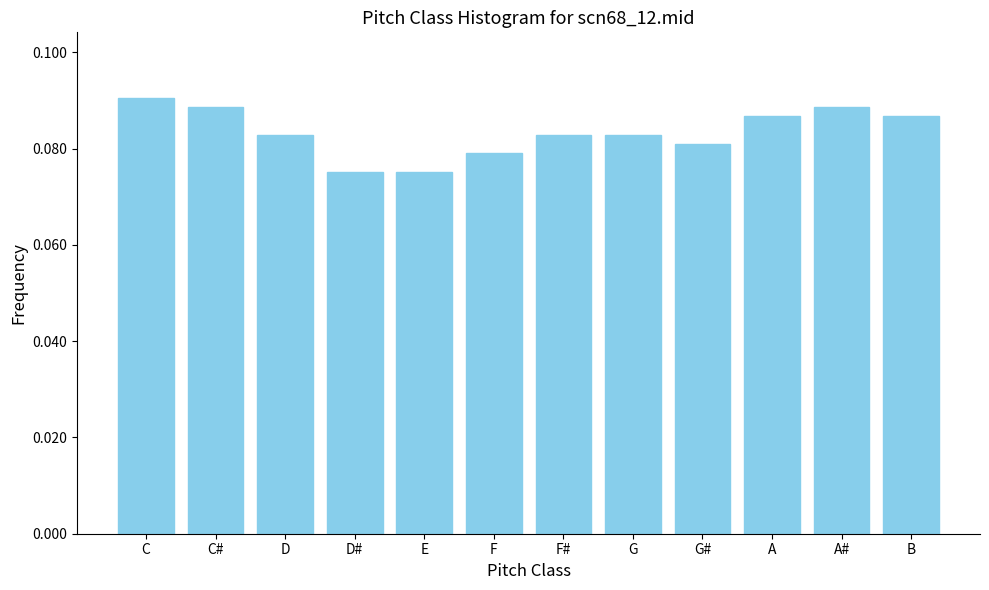

Count the values in the range 0 to 1.

12